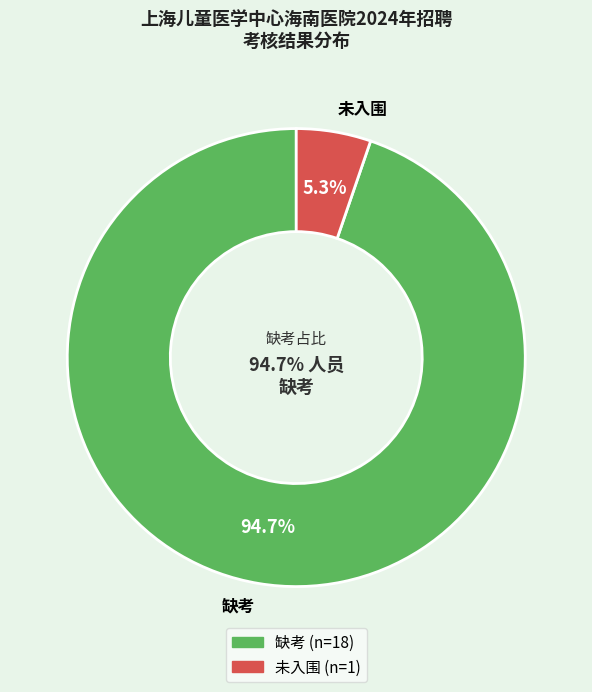

Does any single category account for the majority?

Yes